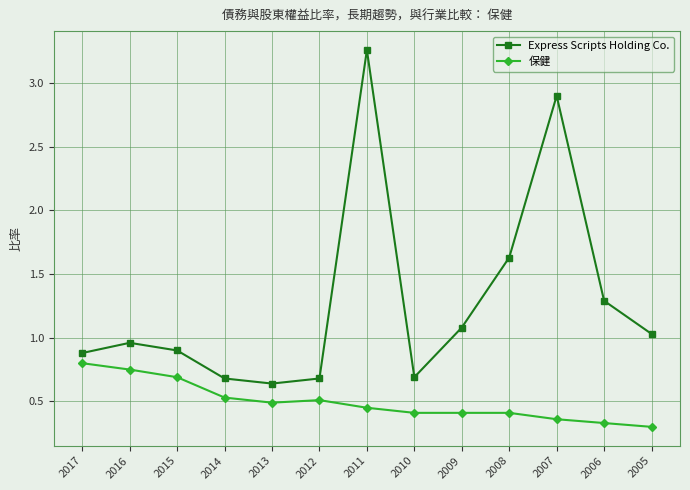

What is the total value across all series at 2016?

1.7